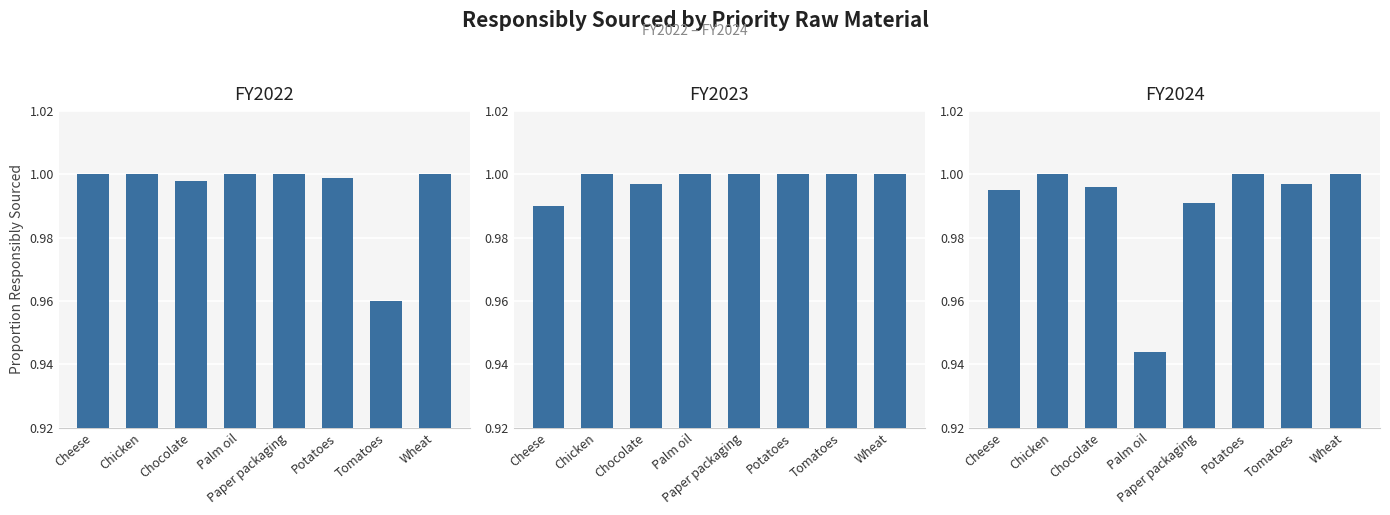

Between Palm oil and Wheat, which is larger?

Palm oil